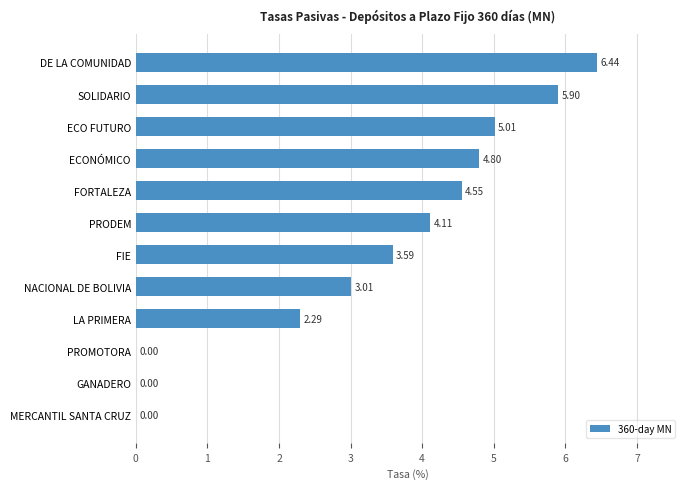

Between MERCANTIL SANTA CRUZ and NACIONAL DE BOLIVIA, which is larger?

NACIONAL DE BOLIVIA